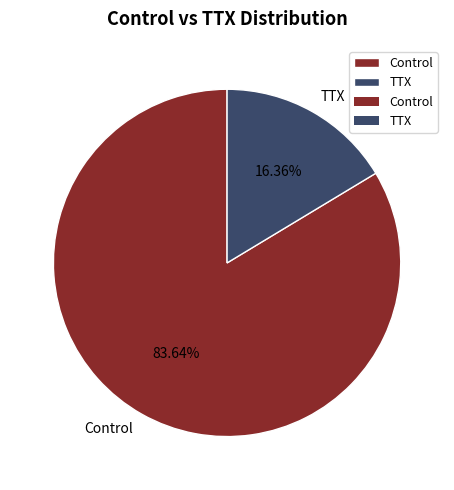

Does any single category account for the majority?

Yes